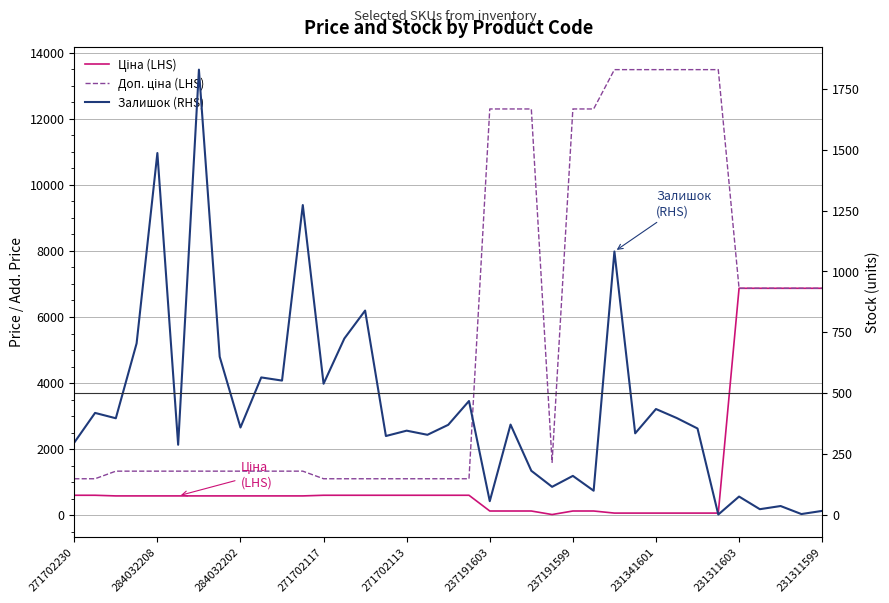

Which has a higher value, 34 or 25?

34